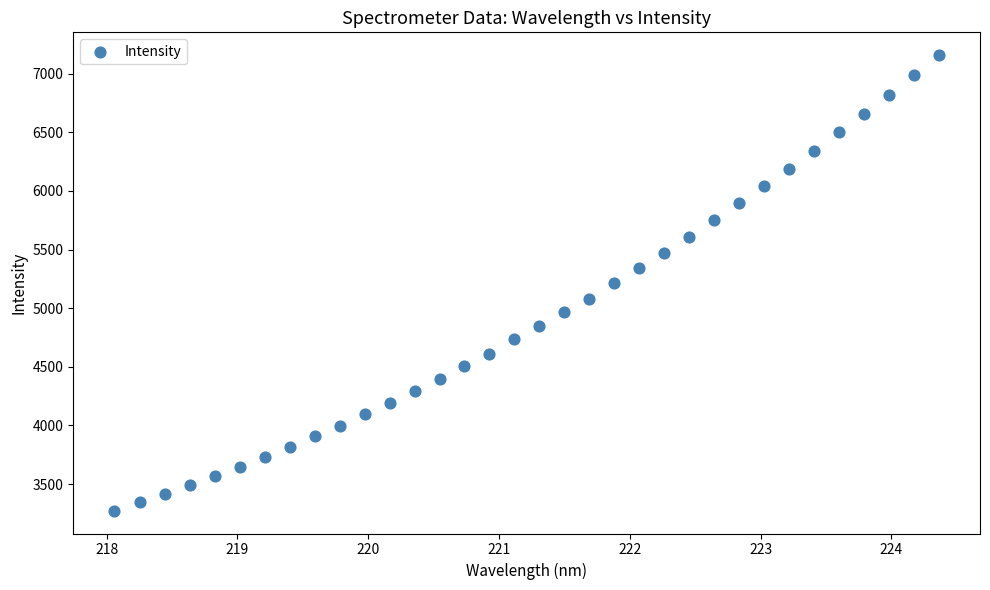

What is the range of X values (max minus min)?

6.3